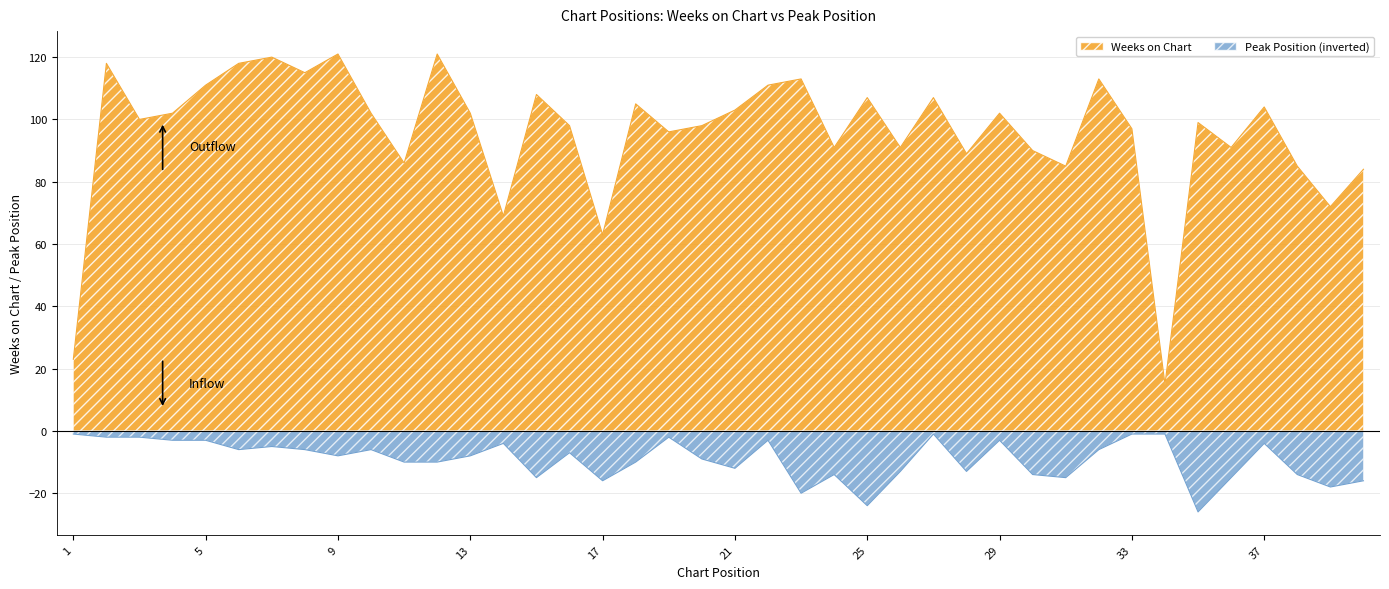

Which series has the widest spread of values?

Weeks on Chart